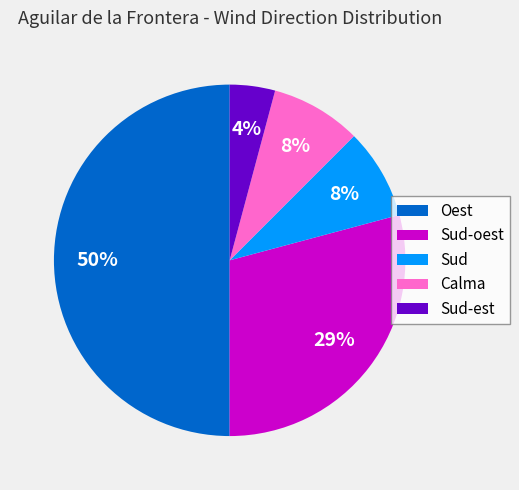

To the nearest percent, what is the difference between the largest and smallest slice percentages?

46%